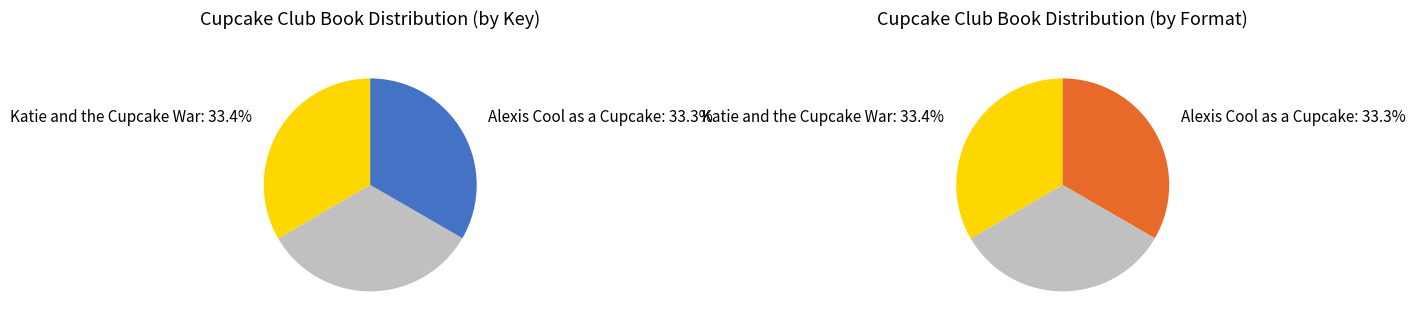

Count the number of slices in the pie.

3